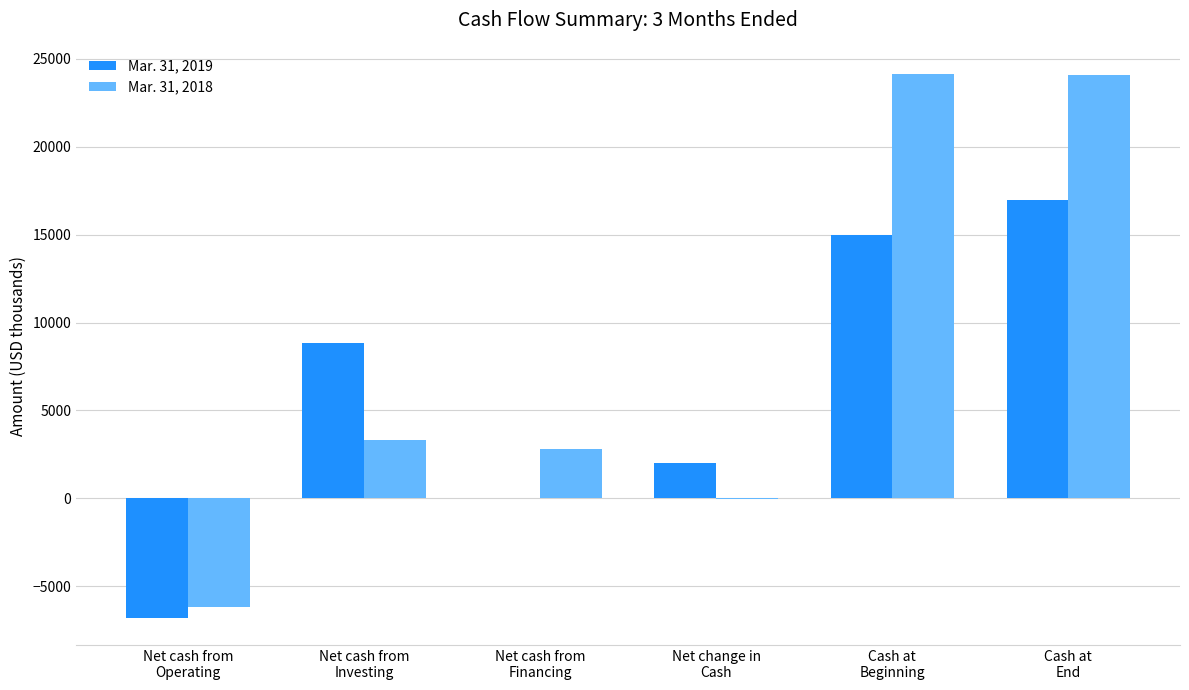

What is the maximum value shown in the chart?

24133